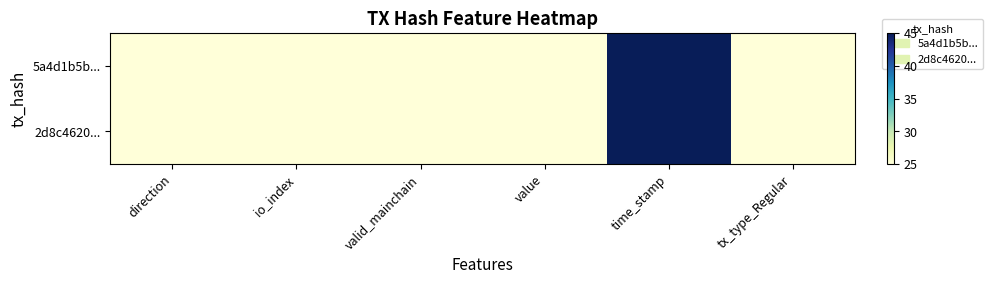

Reading left to right, what are all the values shown in this chart?

5a4d1b5b...: direction=25.0	io_index=25.0	valid_mainchain=25.0	value=25.0	time_stamp=45.0	tx_type_Regular=25.0
2d8c4620...: direction=25.0	io_index=25.0	valid_mainchain=25.0	value=25.0	time_stamp=45.0	tx_type_Regular=25.0